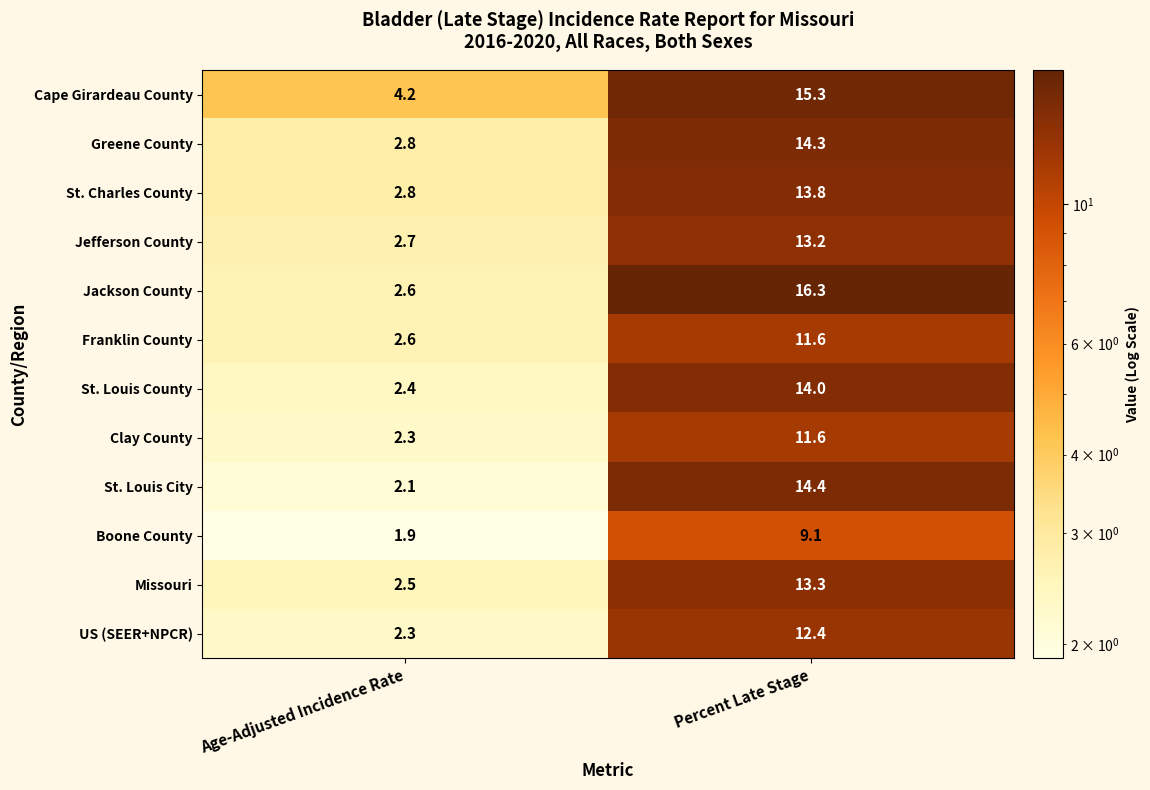

Which label corresponds to the largest value in the chart?

Percent Late Stage